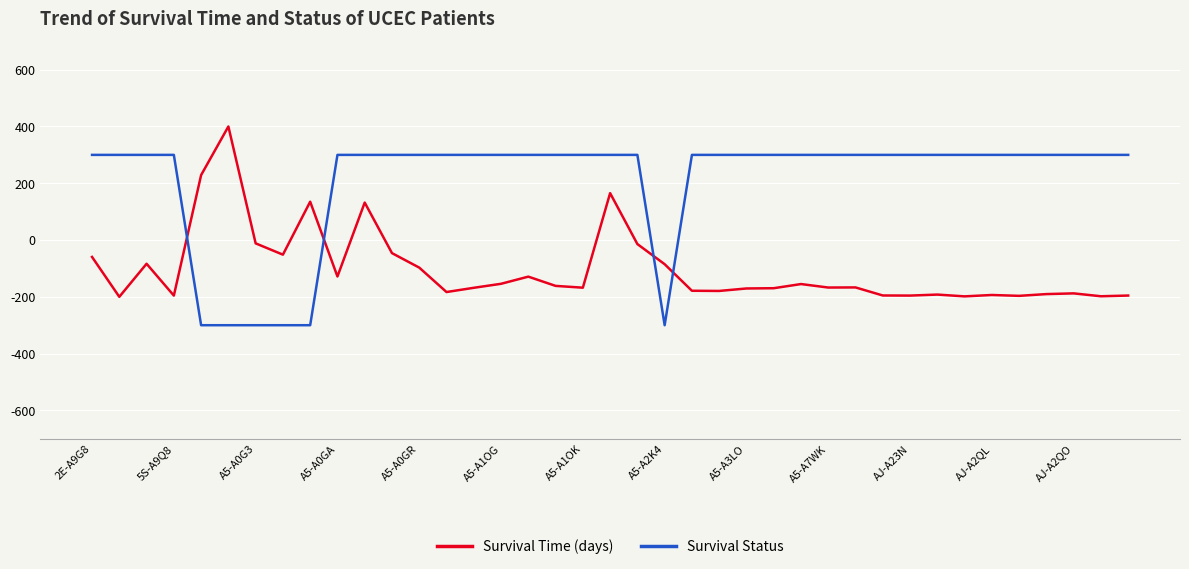

How many times do Survival Status and Survival Time (days) cross each other?

4